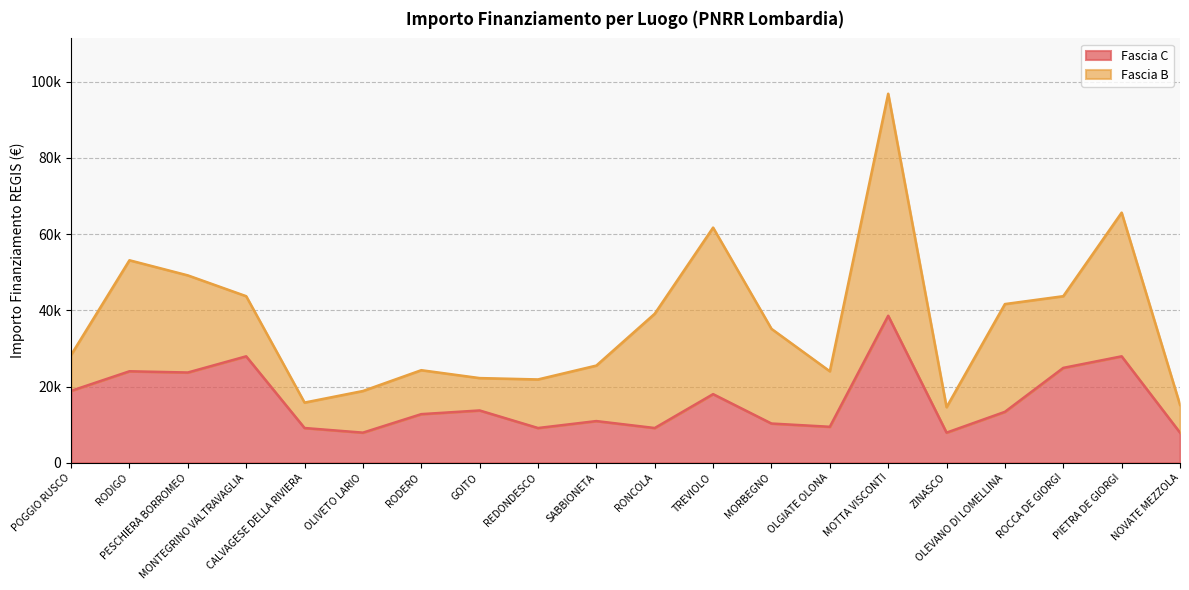

Does the chart have visible grid lines?

Yes